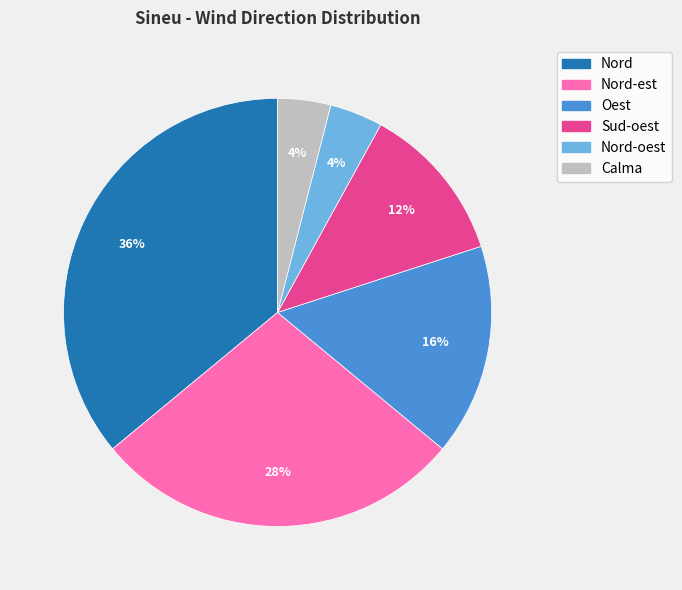

To the nearest percent, what is the difference between the largest and smallest slice percentages?

32%